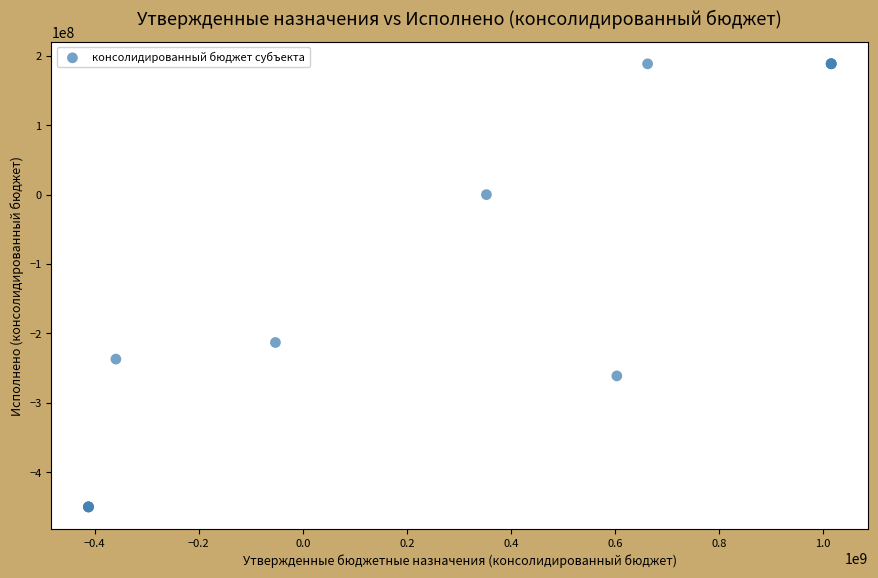

What Y value in the scatter plot is closest to -130568608?

-212969662.6